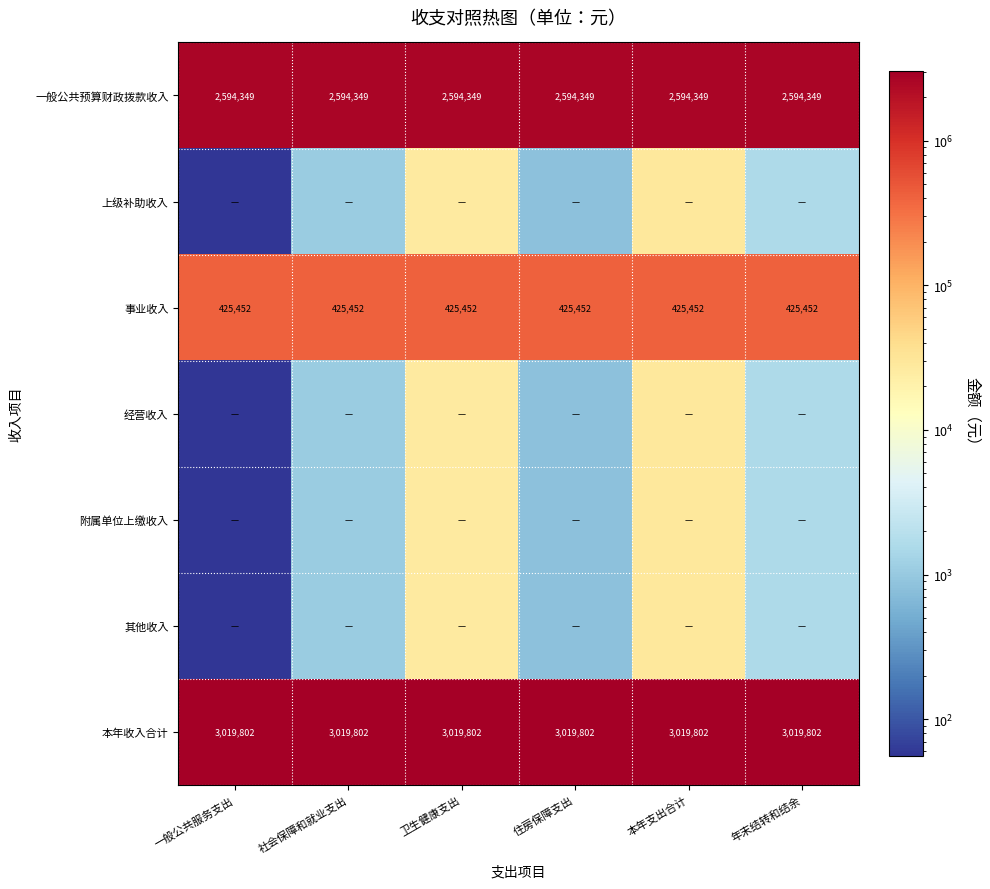

What is the total value across all series at 社会保障和就业支出?

6043909.8